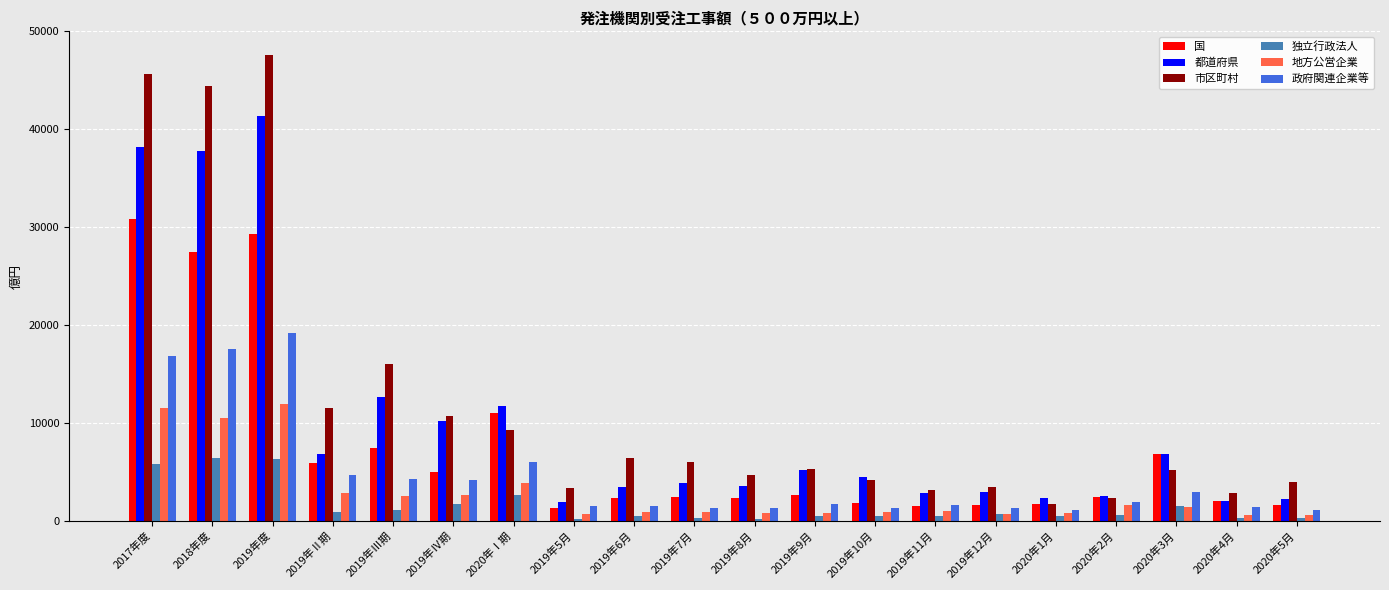

What position from the left is 2020年4月?

19